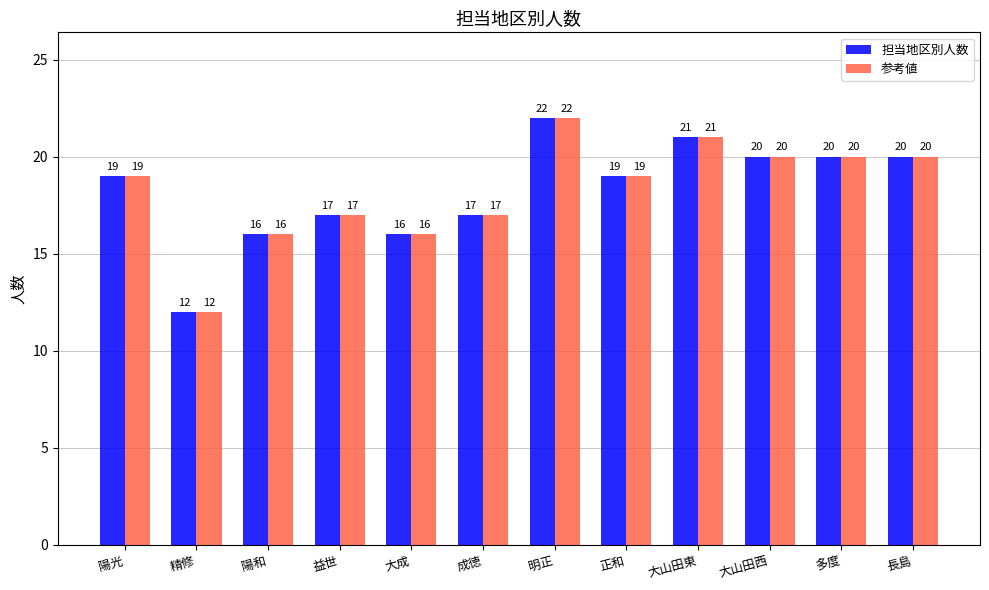

Reading left to right, extract all data points from this chart.

担当地区別人数: 19	12	16	17	16	17	22	19	21	20	20	20
参考値: 19	12	16	17	16	17	22	19	21	20	20	20